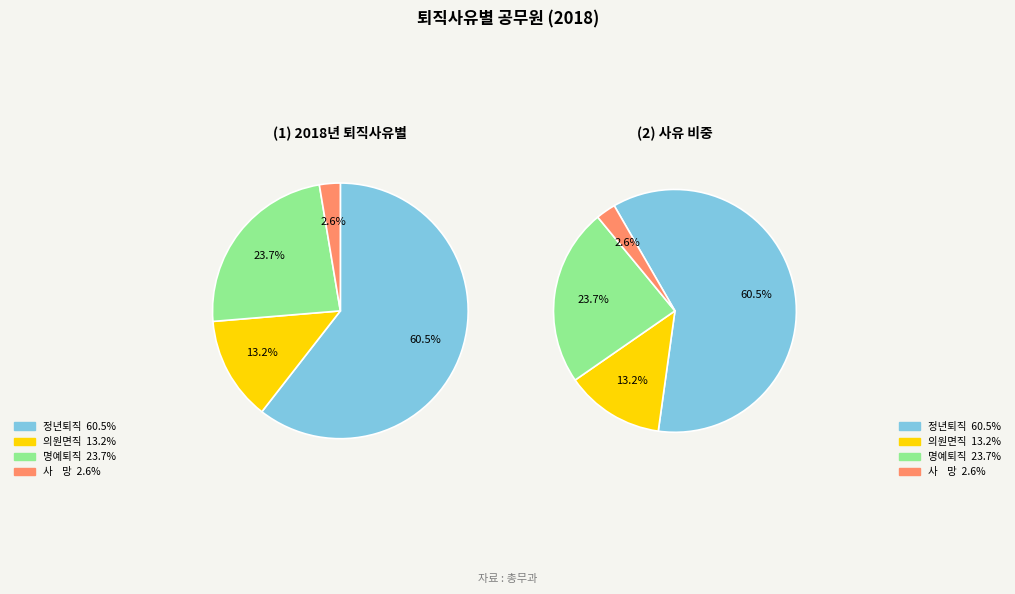

What portion of the pie excludes 의원면직?

86.8%